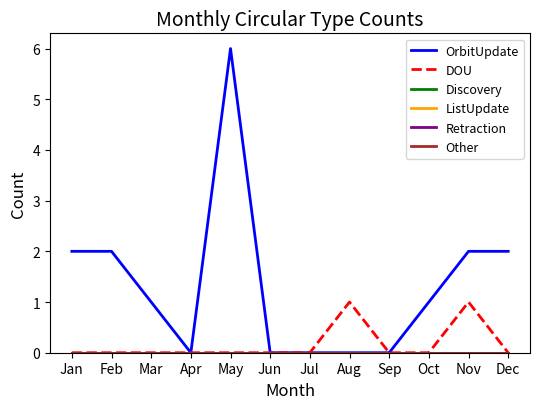

Does the chart display data point markers on the line(s)?

No